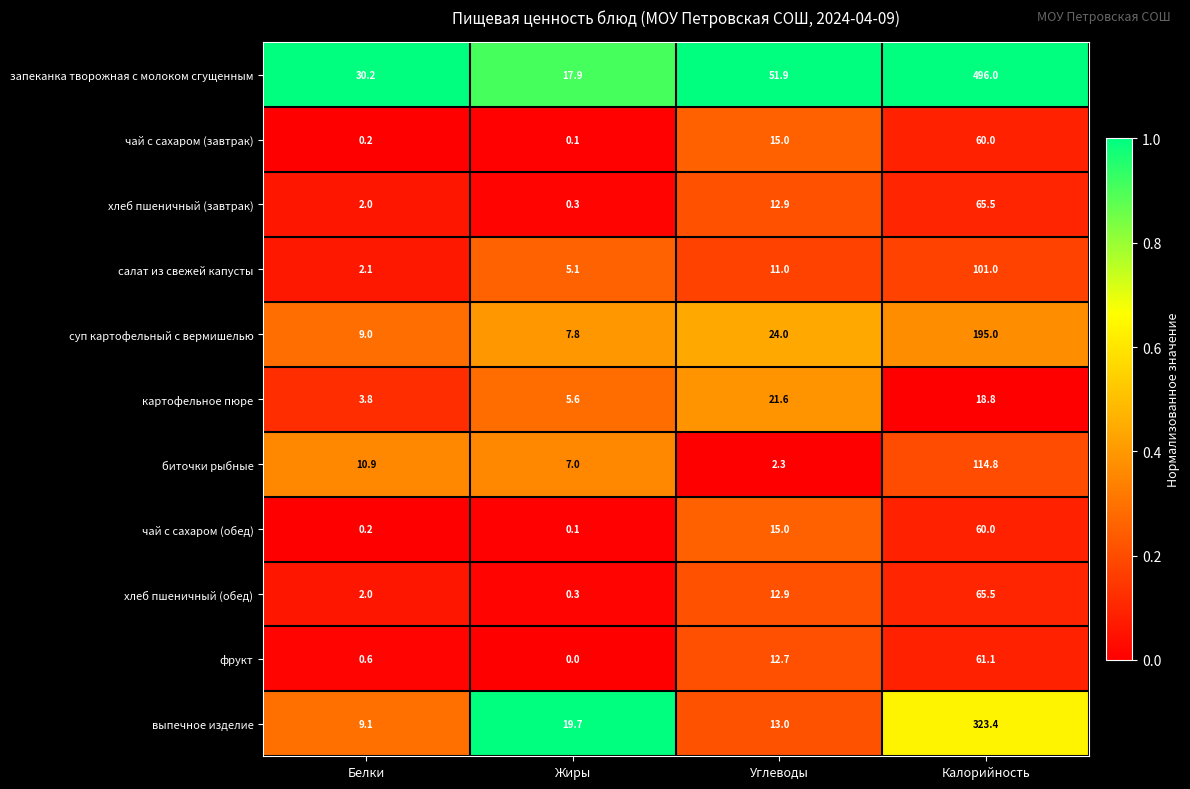

Is it true that картофельное пюре equals 3.8 at Белки?

True